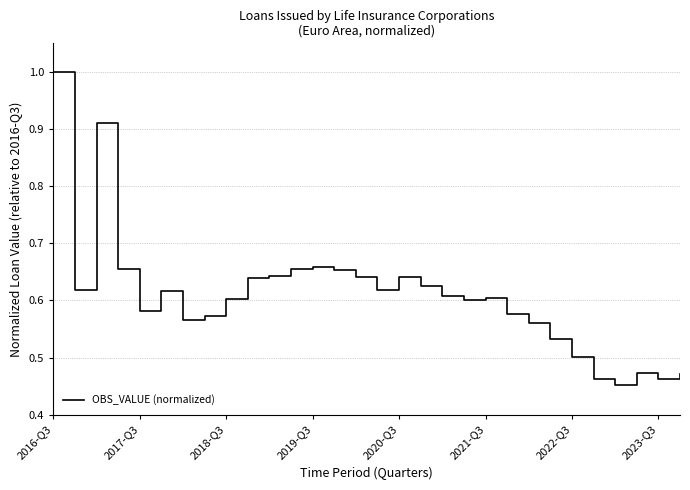

What is the maximum value shown in the chart?

1.0